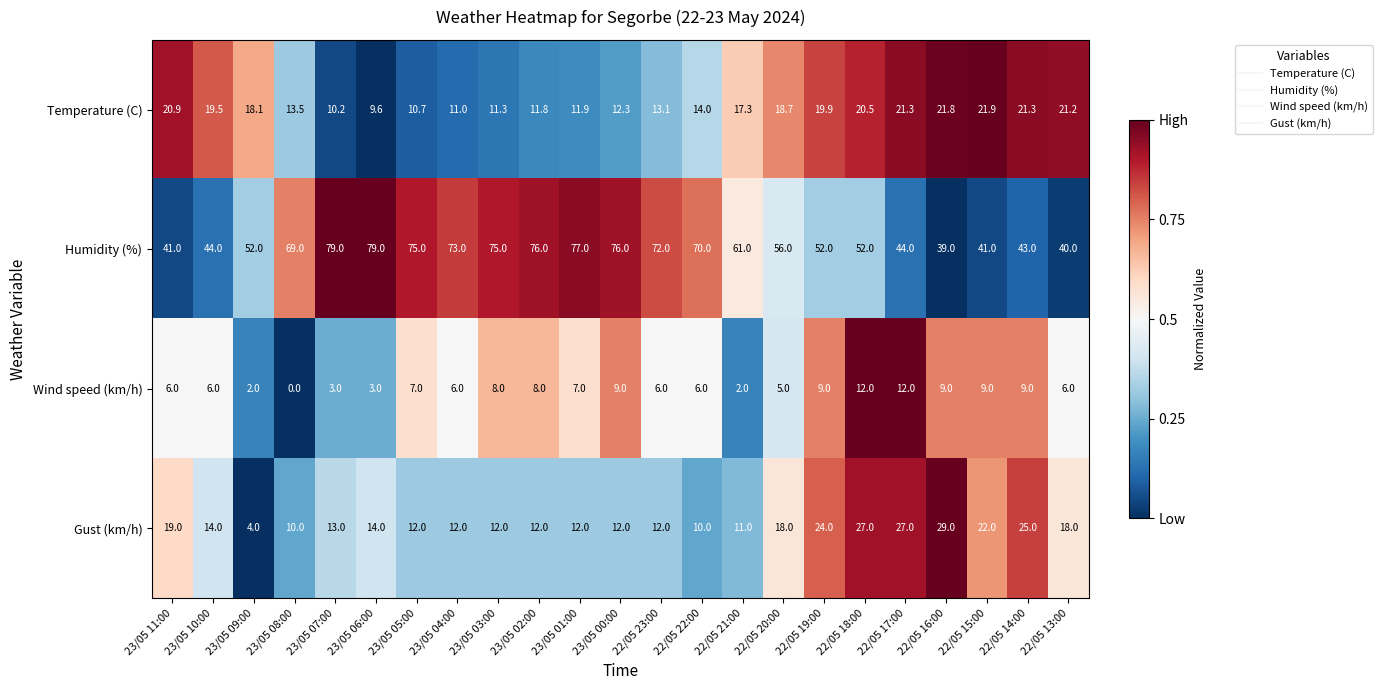

Rank the series at 23/05 07:00 from lowest to highest value.

Wind speed (km/h), Temperature (C), Gust (km/h), Humidity (%)